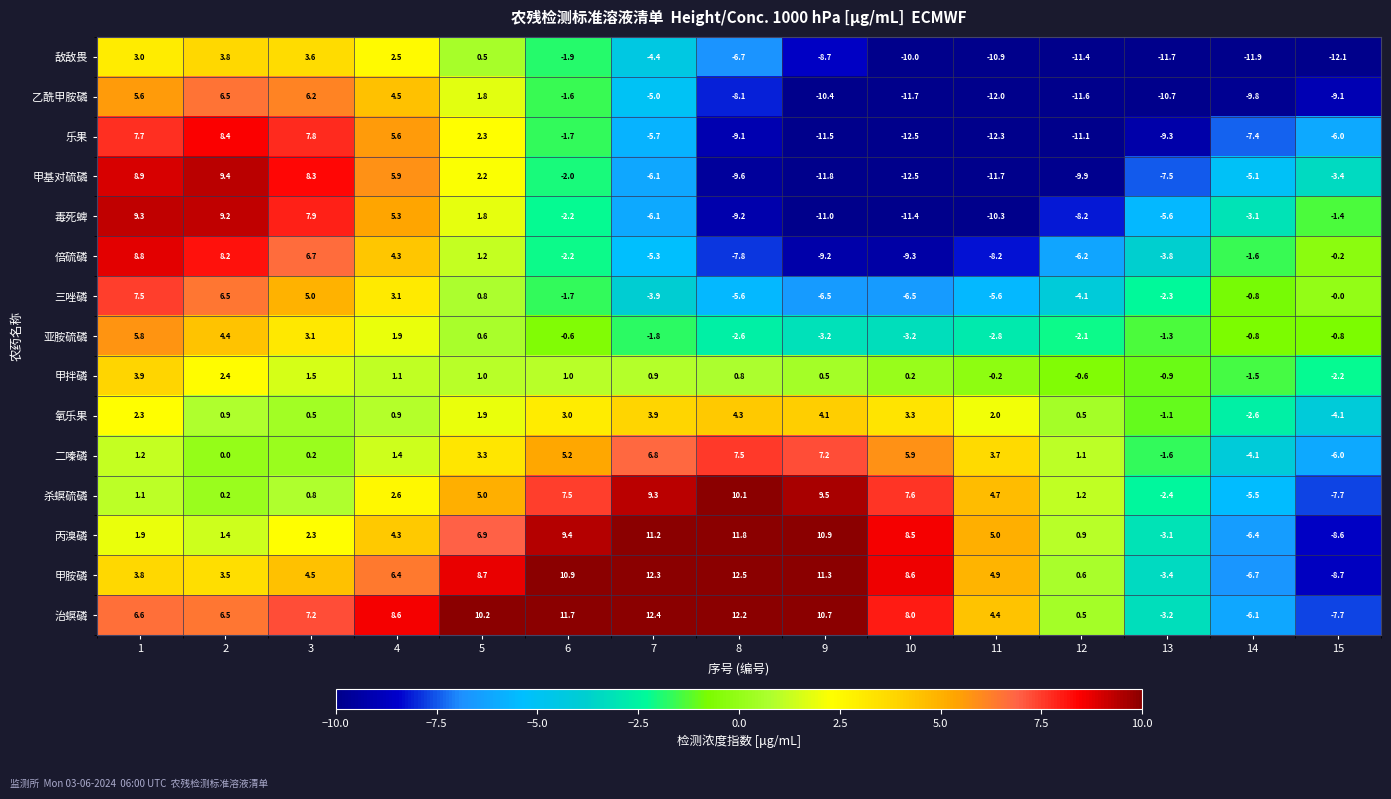

What is the approximate value of 毒死蜱 at 3?

7.9